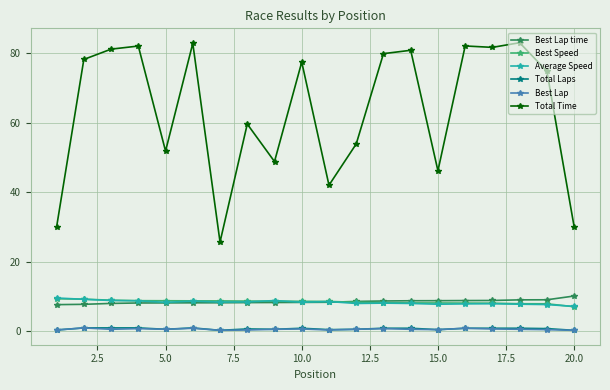

True or false: Best Lap has more than 0 points higher than both neighbors.

True